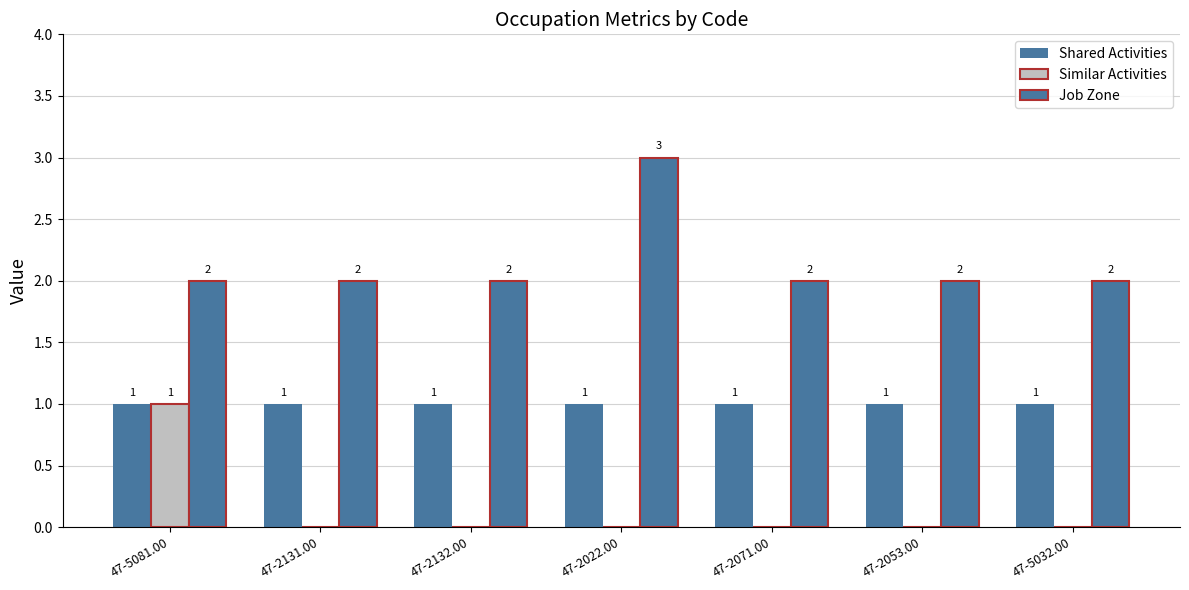

The Similar Activities series shows -1 at 47-2132.00. True or false?

False